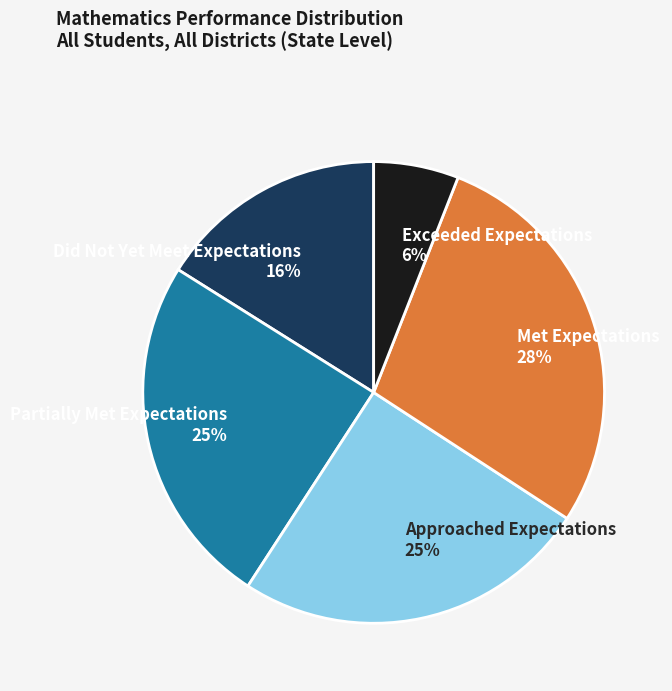

True or false: Met Expectations accounts for 36% of the total.

False